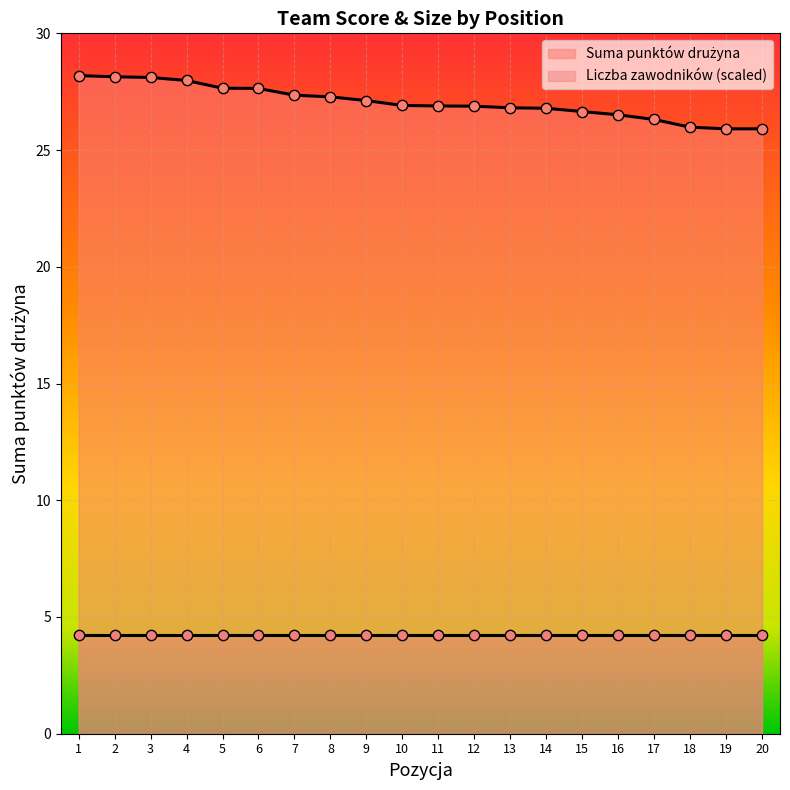

Approximately how many times larger is the value at 3 compared to 1?

1.0